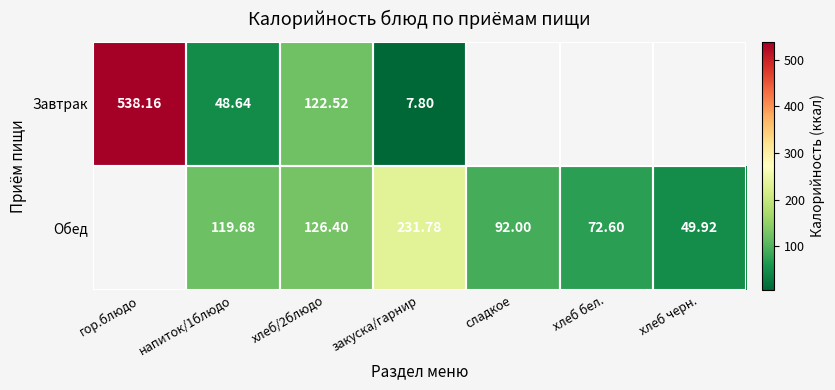

Is the value of Обед at хлеб/2блюдо greater than the value of Завтрак at закуска/гарнир?

Yes